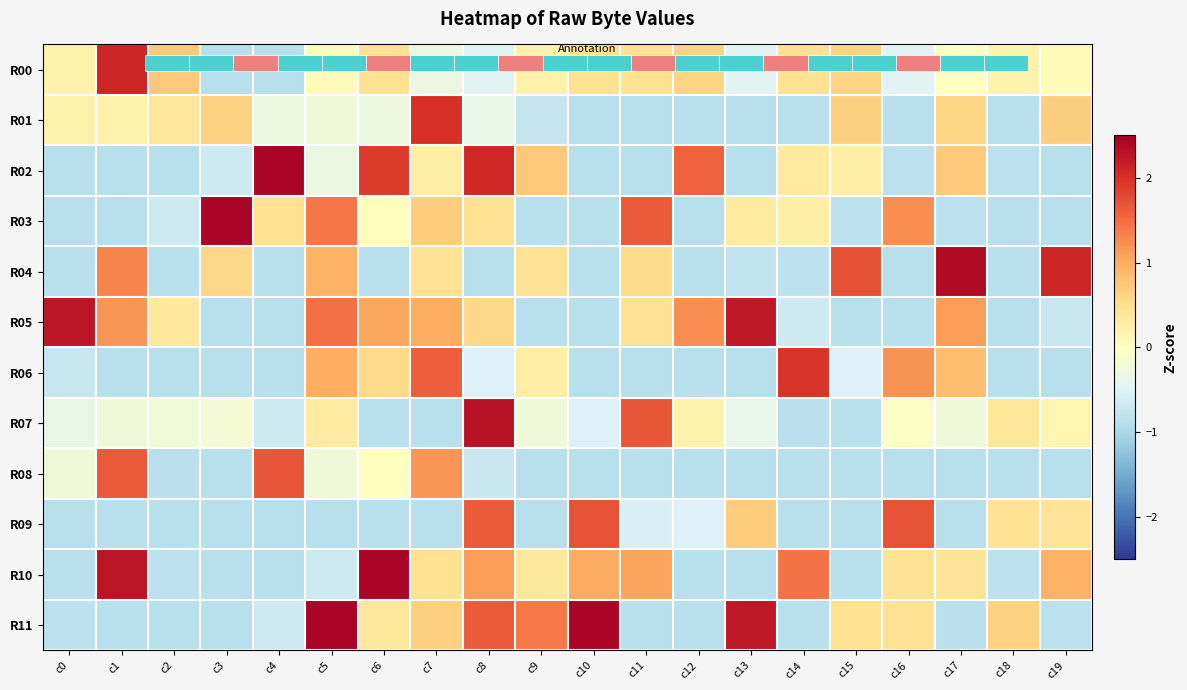

How many data points in R04 are less than 0?

11